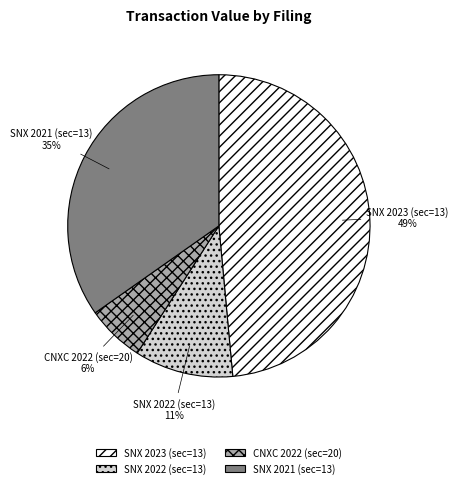

Between CNXC 2022 (sec=20) and SNX 2021 (sec=13), which is larger?

SNX 2021 (sec=13)